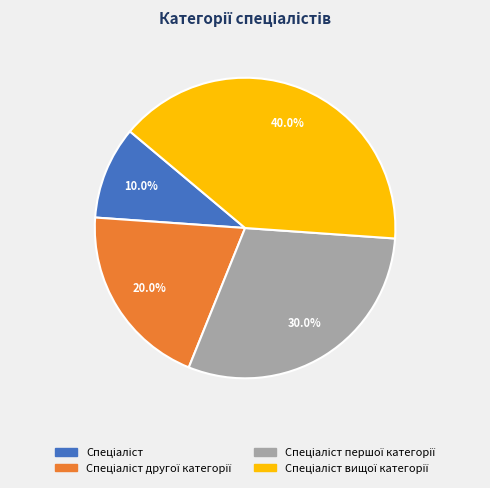

Is there any slice that represents more than half of the pie?

No